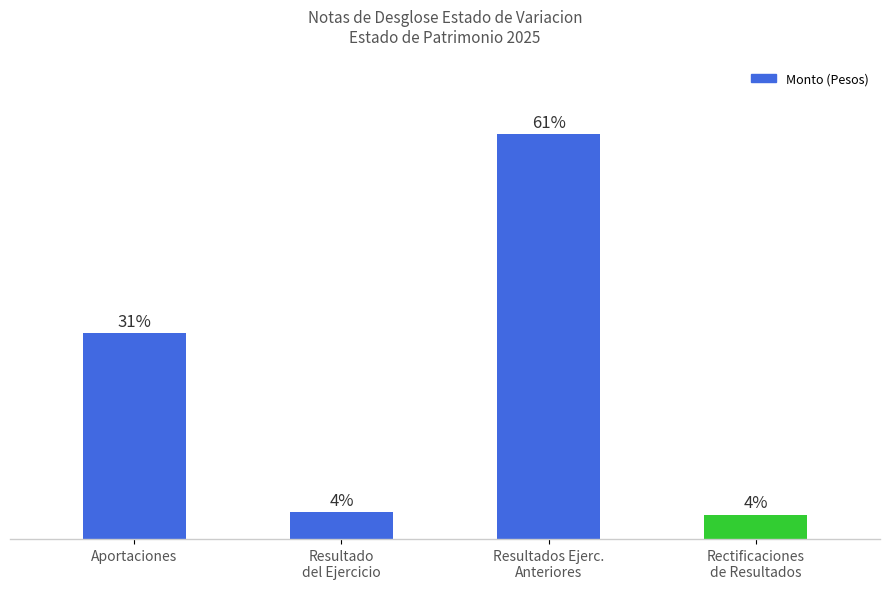

What is the greatest value displayed?

123237086.5